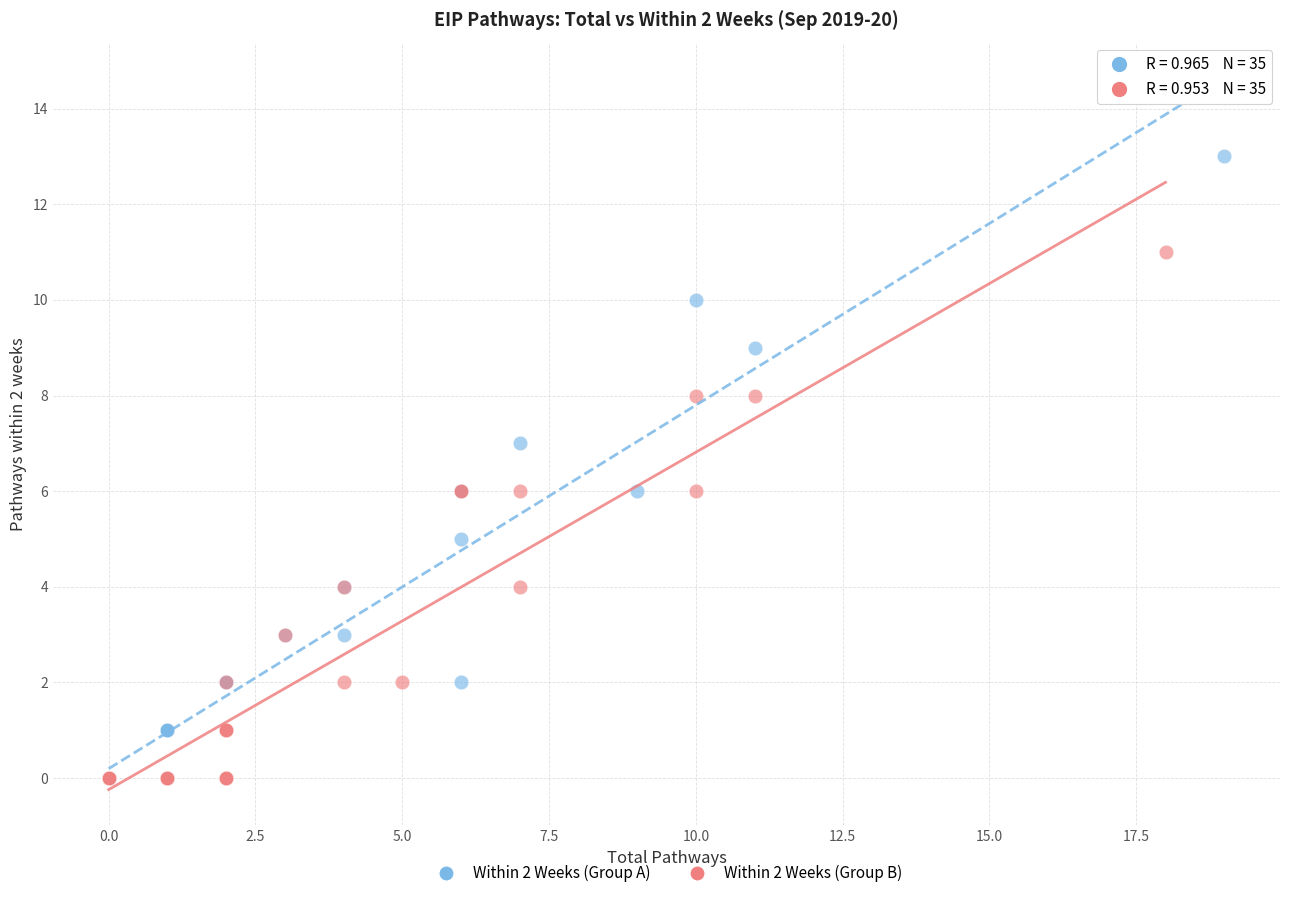

What are all the series names shown in the legend?

Within 2 Weeks (Group A), Within 2 Weeks (Group B)